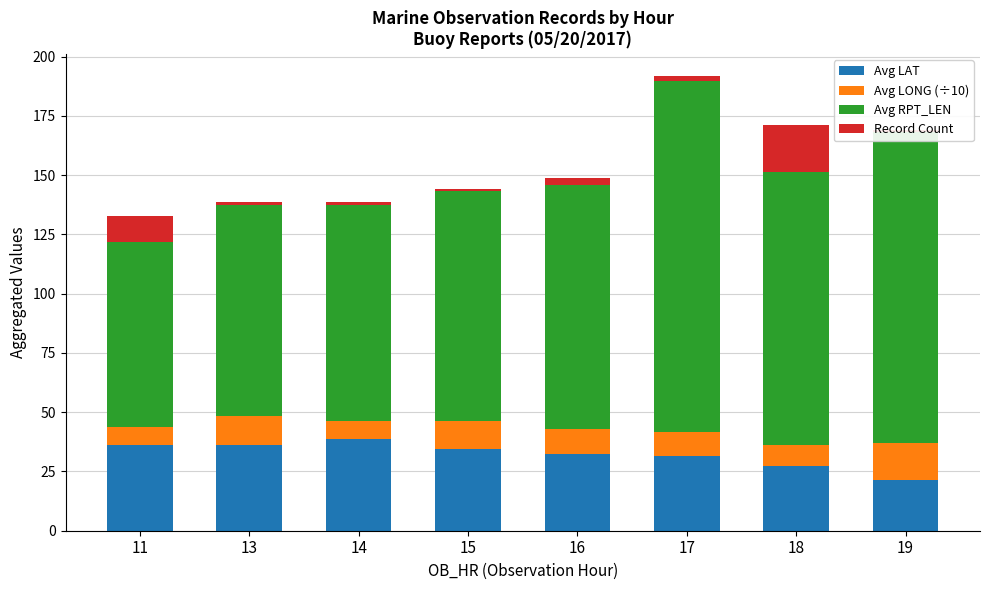

At which label does Avg LAT reach its peak?

14